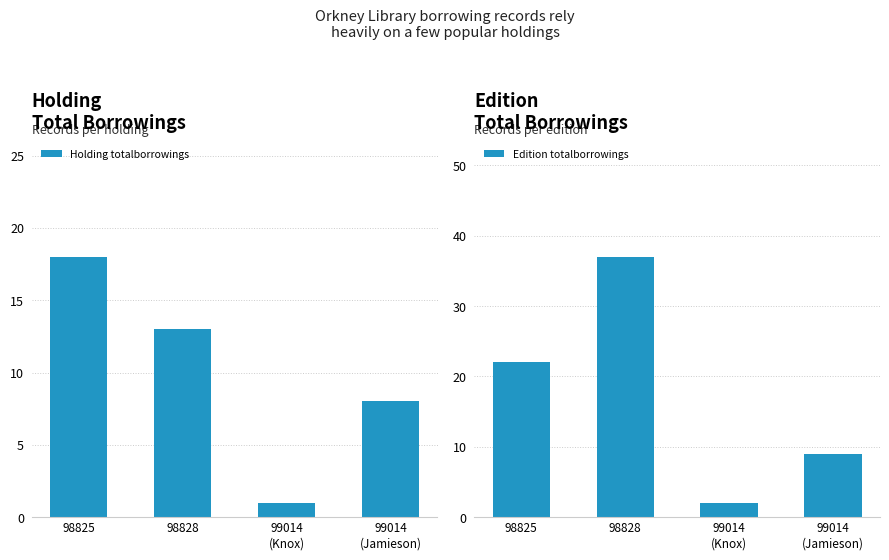

True or false: Edition totalborrowings has a value of 9 at 99014
(Jamieson).

True